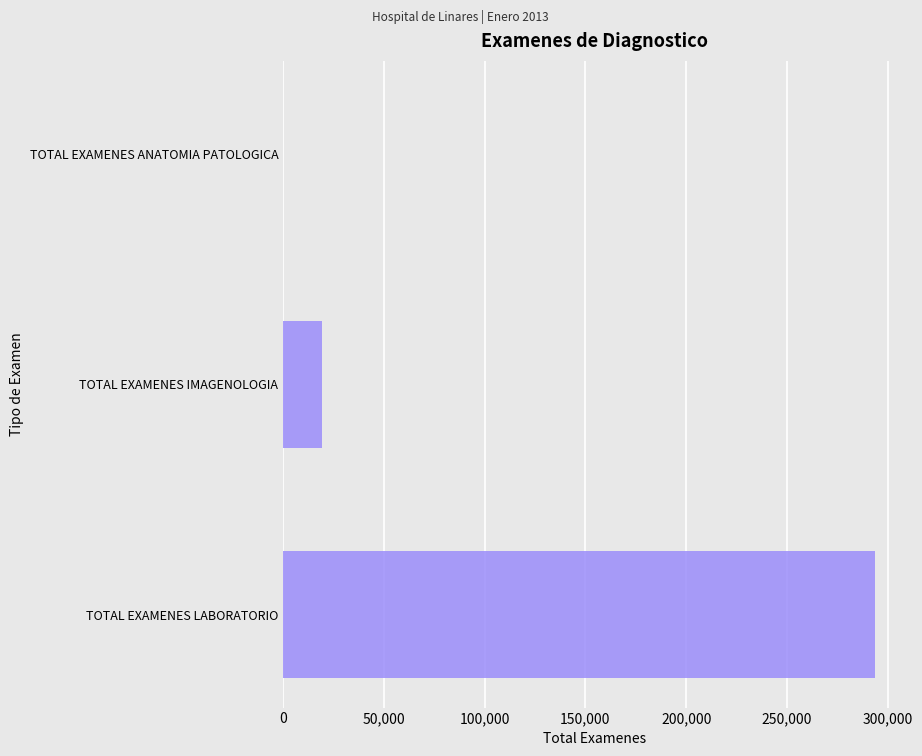

Reading bottom to top, what are all the values shown in this chart?

TOTAL EXAMENES LABORATORIO=293943	TOTAL EXAMENES IMAGENOLOGIA=19144	TOTAL EXAMENES ANATOMIA PATOLOGICA=0